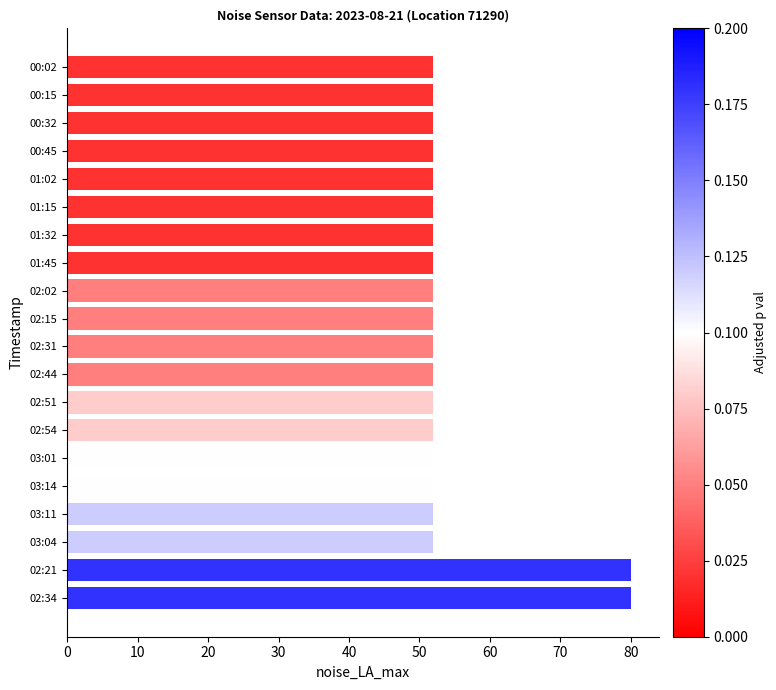

Reading top to bottom, transcribe all the data shown in this chart.

52	52	52	52	52	52	52	52	52	52	52	52	52	52	52	52	52	52	80	80